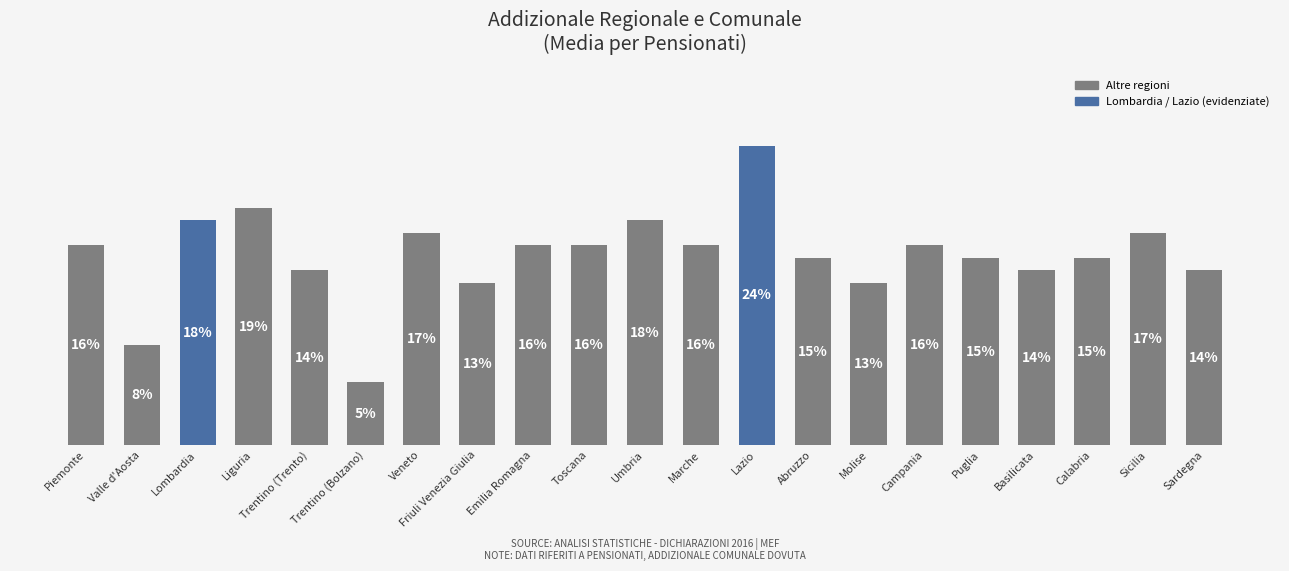

The value at Trentino (Bolzano) is 0.0. True or false?

False